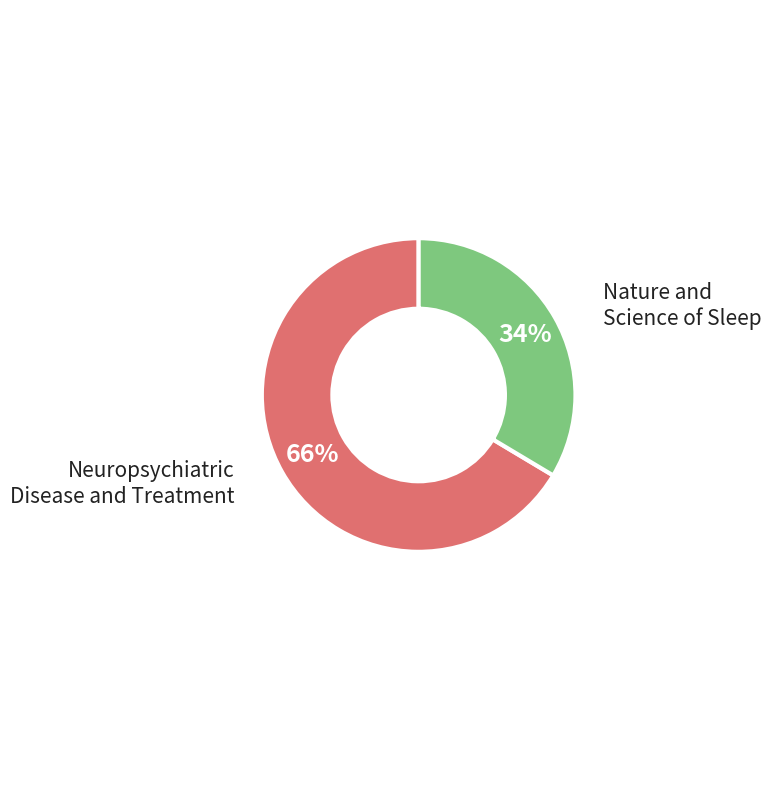

How many segments does this pie chart have?

2